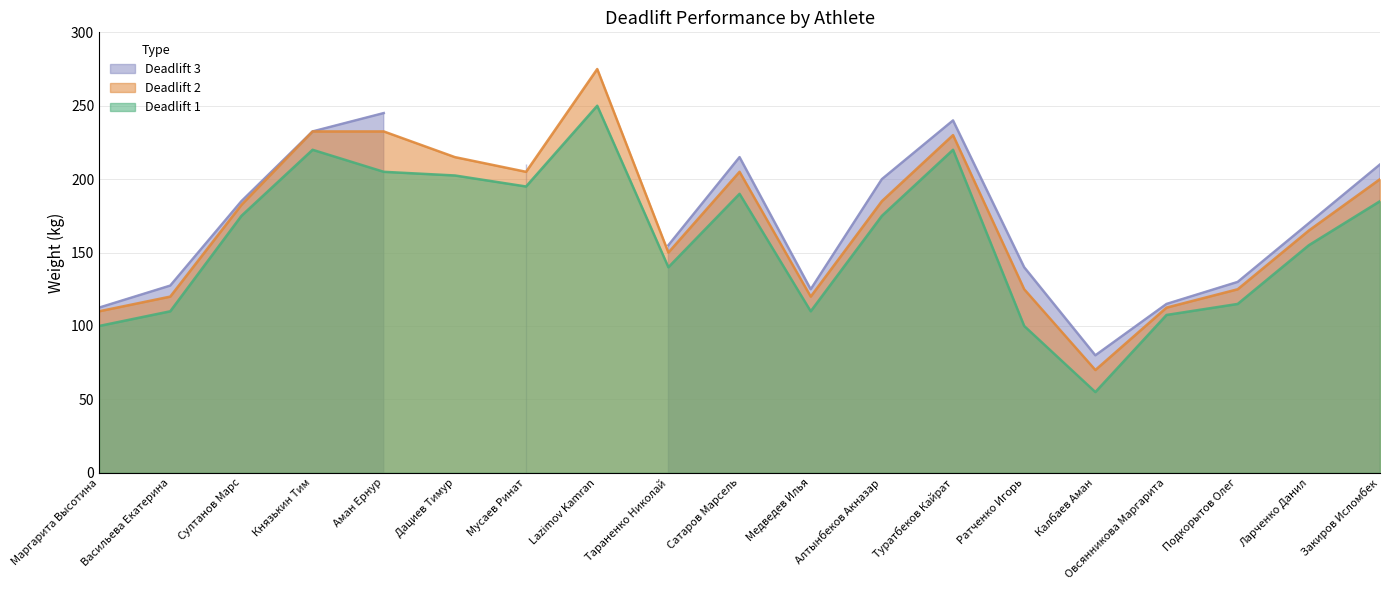

What is the value of the Deadlift 1 point at the 14th from the left?

100.0